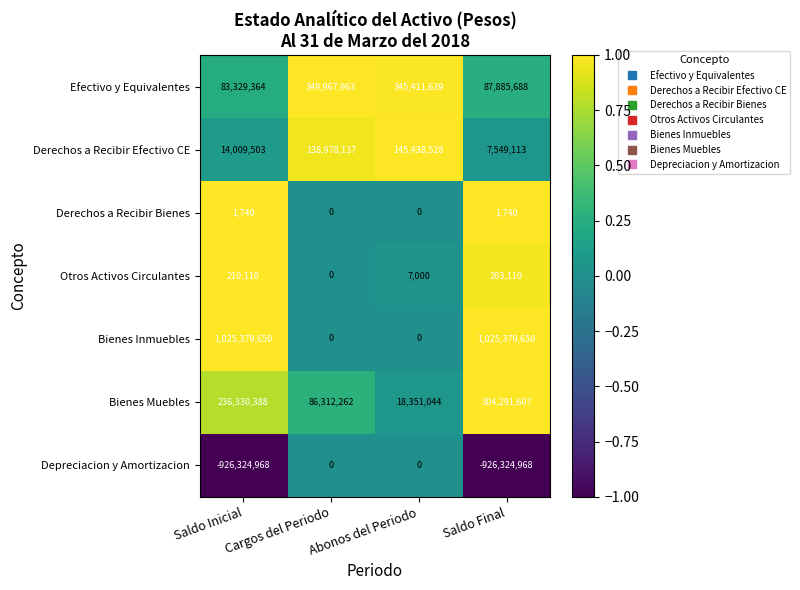

What is the smallest value displayed?

-926324968